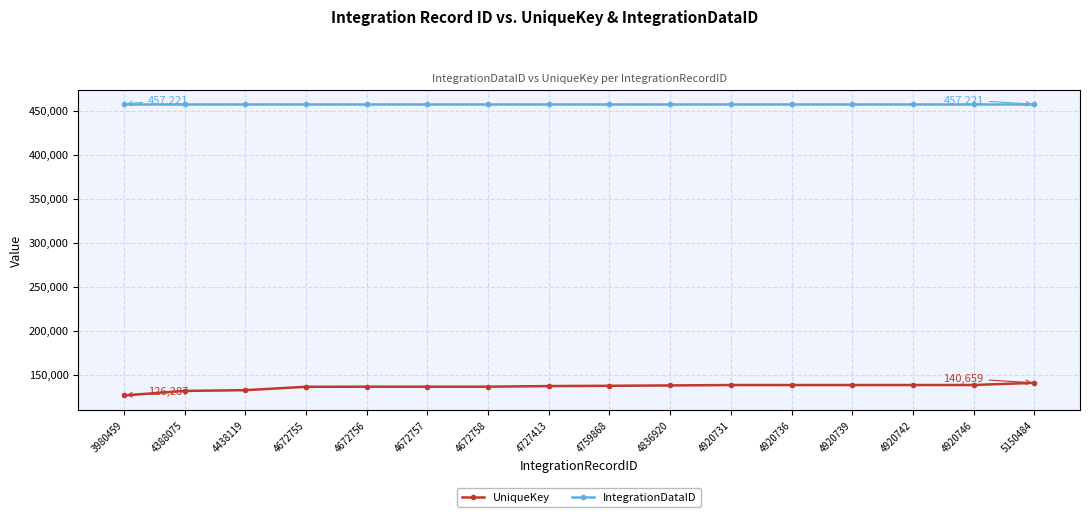

What is the minimum value shown in the chart?

126287